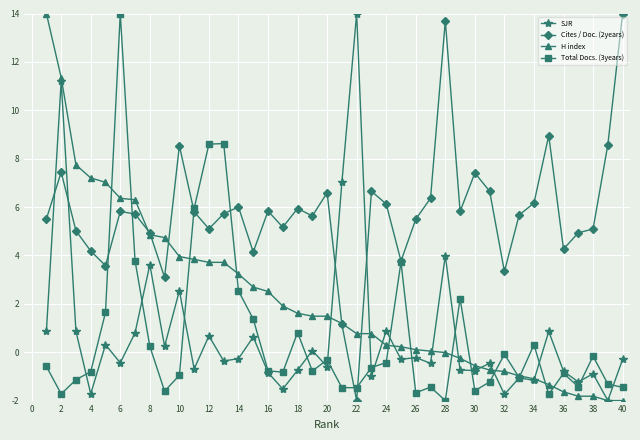

True or false: SJR has more than 0 interior local peaks.

True